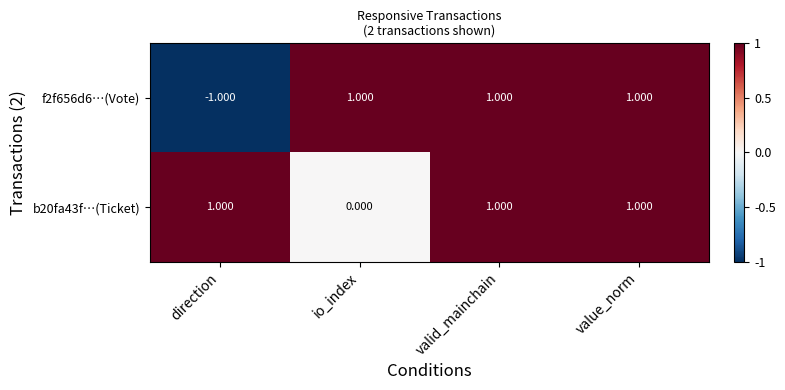

At which label is f2f656d6…(Vote) closest to 0?

direction